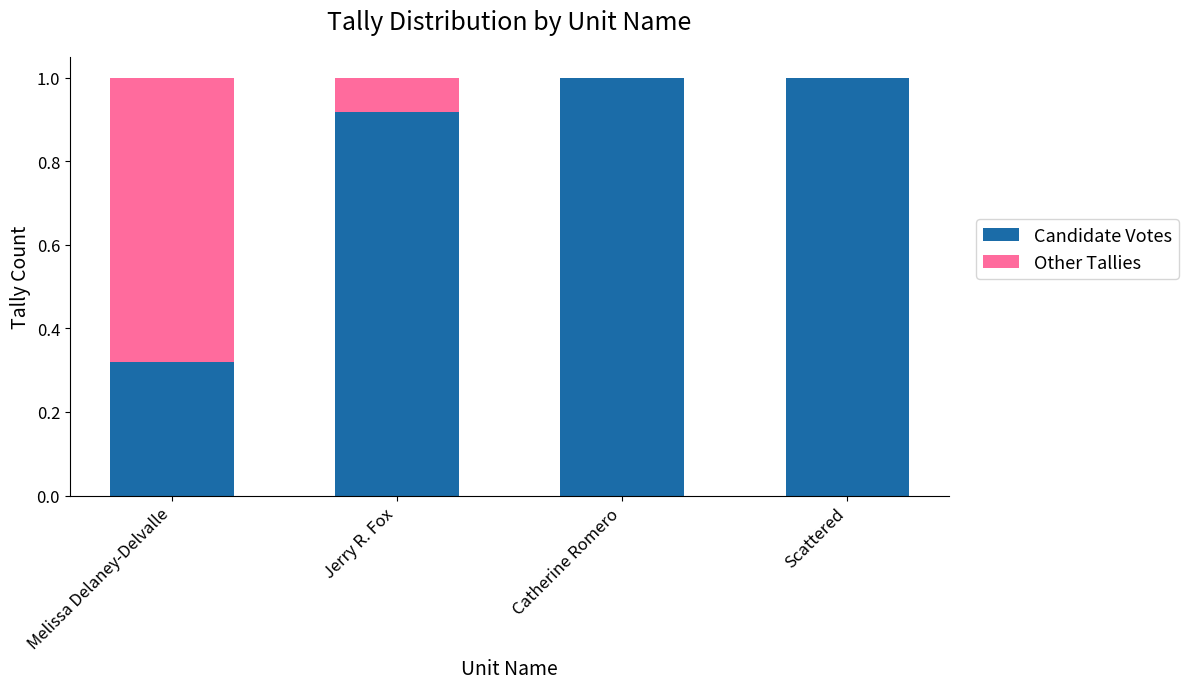

What is the maximum value for Candidate Votes?

1.0